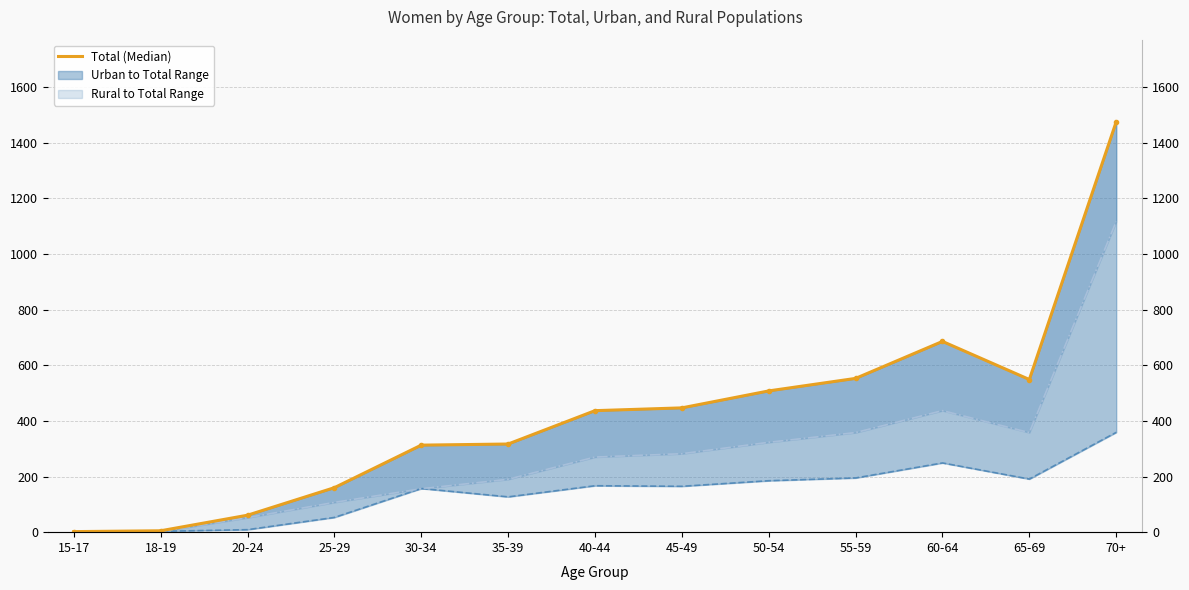

What is the label of the 3rd point from the left?

20-24